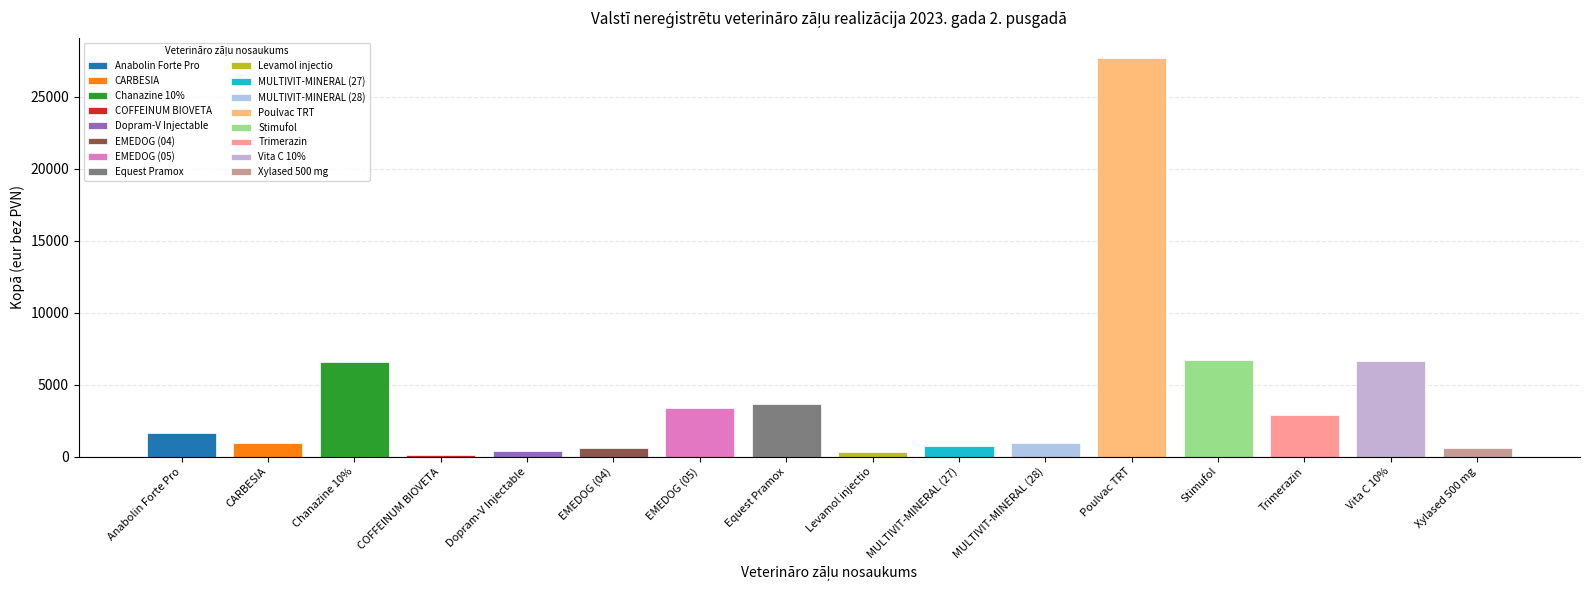

Which category has the highest value across all series?

Poulvac TRT